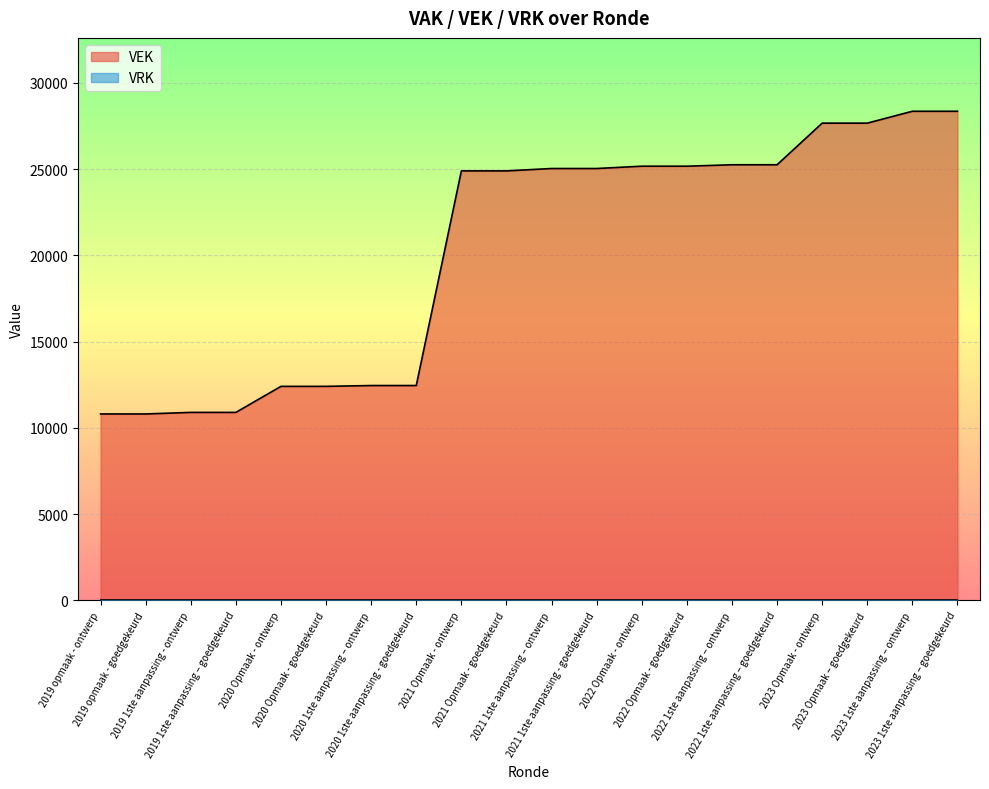

List the labels in order of value, largest first.

2023 1ste aanpassing – ontwerp, 2023 1ste aanpassing – goedgekeurd, 2023 Opmaak - ontwerp, 2023 Opmaak – goedgekeurd, 2022 1ste aanpassing – ontwerp, 2022 1ste aanpassing – goedgekeurd, 2022 Opmaak - ontwerp, 2022 Opmaak - goedgekeurd, 2021 1ste aanpassing – ontwerp, 2021 1ste aanpassing - goedgekeurd, 2021 Opmaak - ontwerp, 2021 Opmaak - goedgekeurd, 2020 1ste aanpassing – ontwerp, 2020 1ste aanpassing - goedgekeurd, 2020 Opmaak - ontwerp, 2020 Opmaak - goedgekeurd, 2019 1ste aanpassing - ontwerp, 2019 1ste aanpassing – goedgekeurd, 2019 opmaak - ontwerp, 2019 opmaak - goedgekeurd